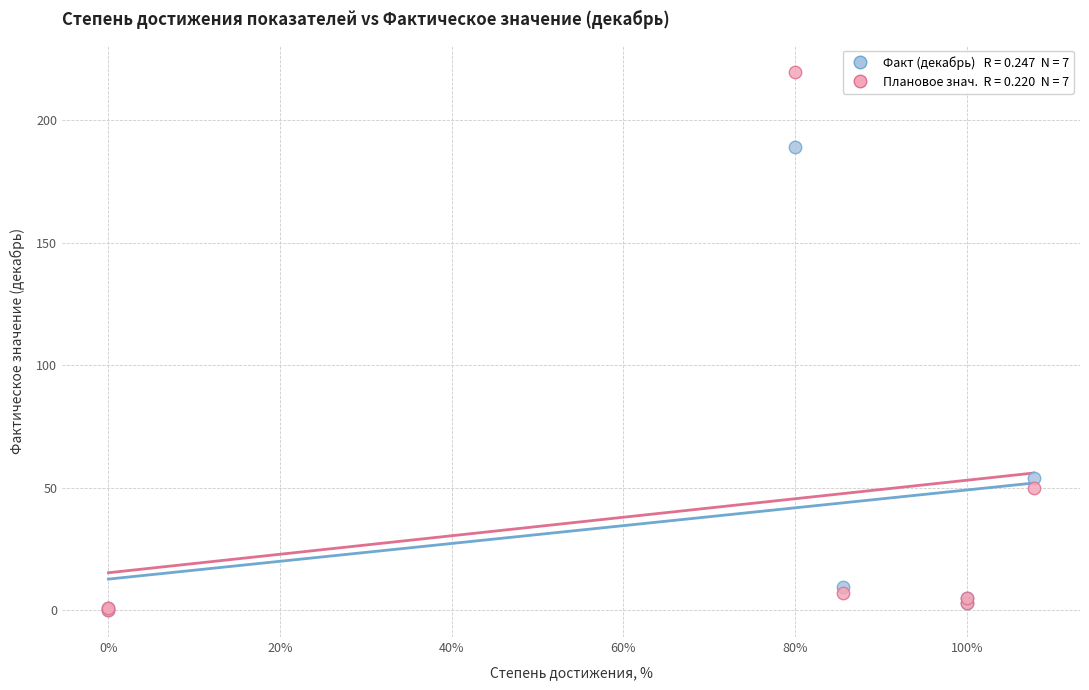

Across all series, what Y value is closest to 110?

53.9